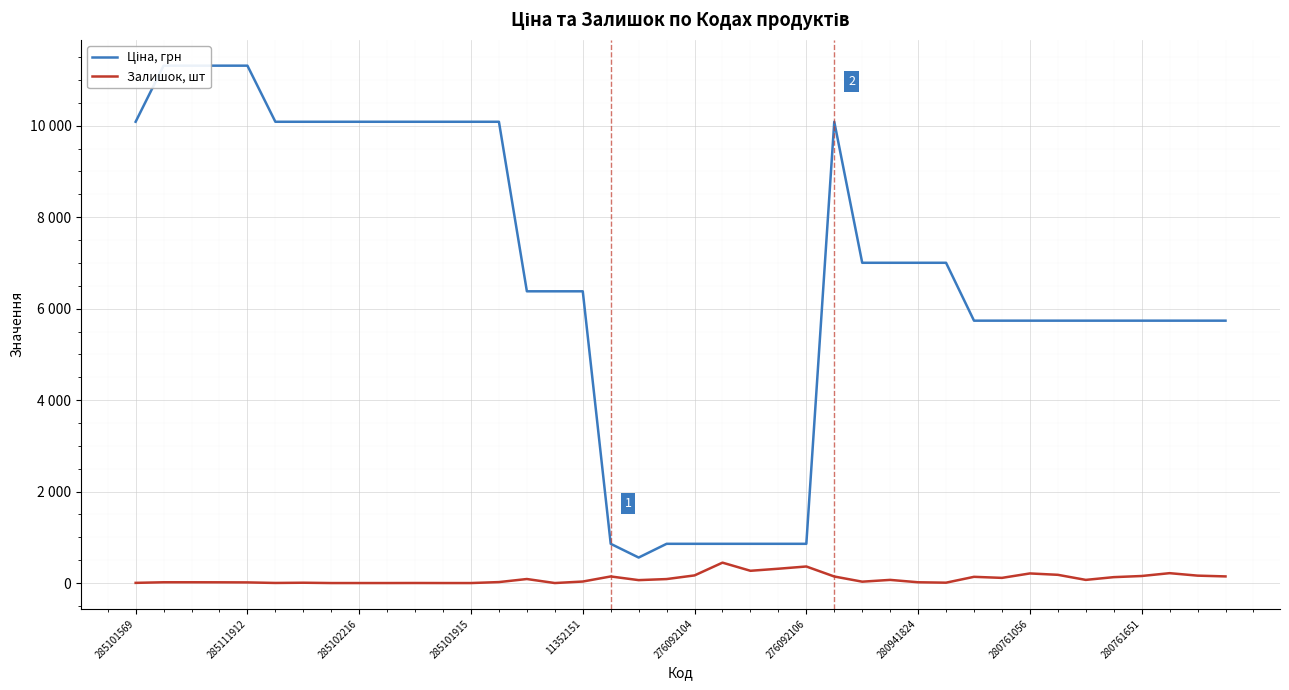

Rank the series by their average value, from lowest to highest.

Залишок, шт, Ціна, грн